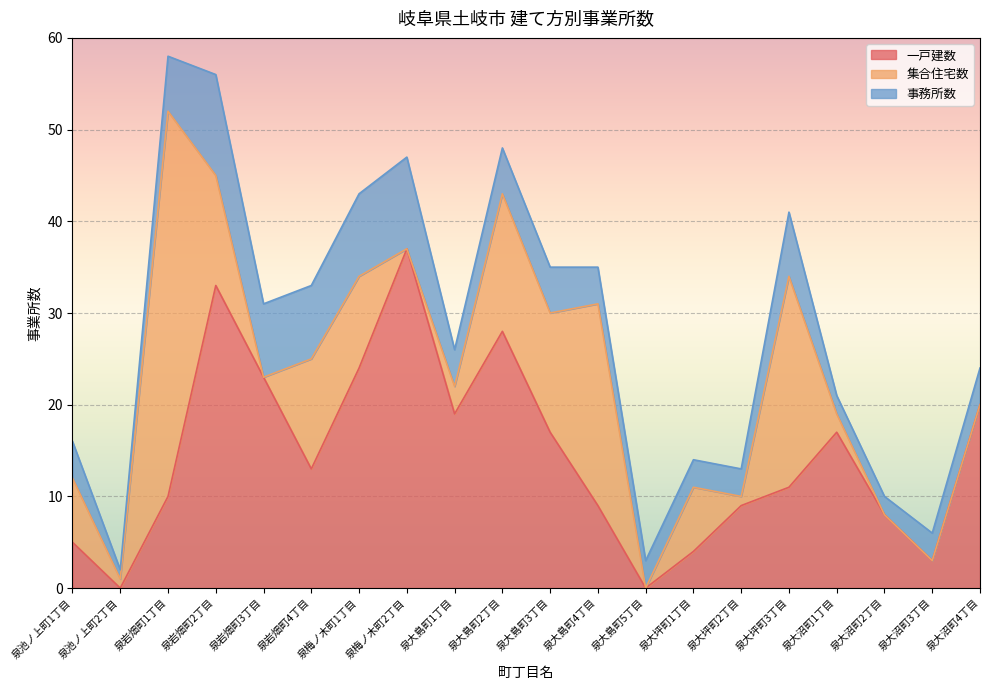

After their last crossing, which series has the higher values: 一戸建数 or 事務所数?

一戸建数